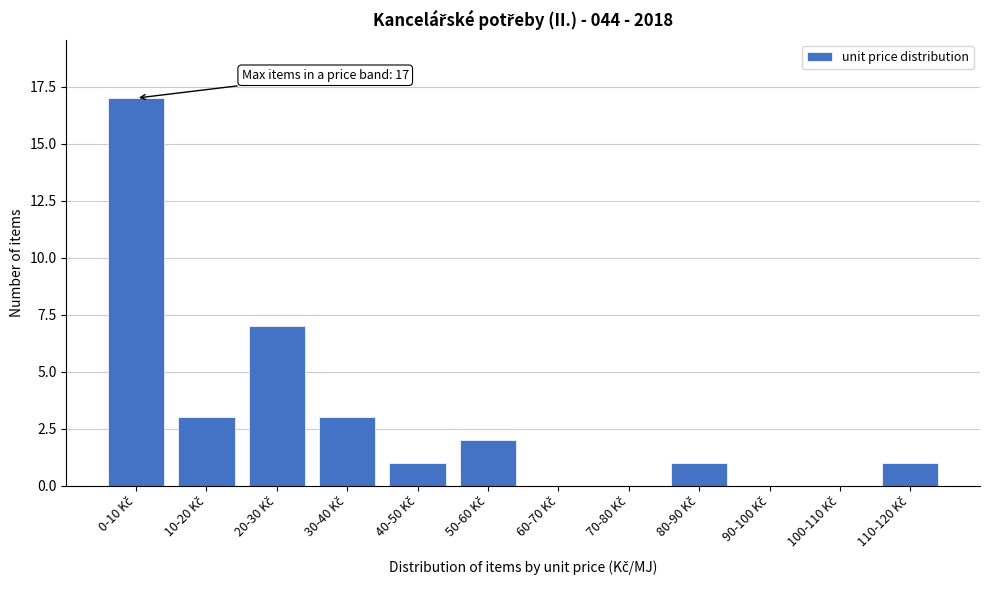

What is the sum of all values?

35